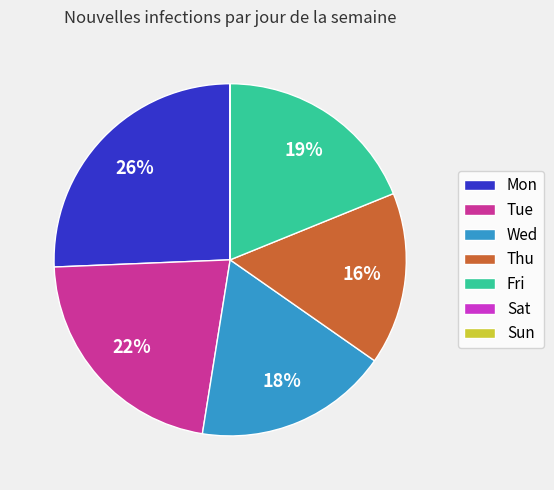

Approximately how many times larger is the value at Fri compared to Mon?

0.7